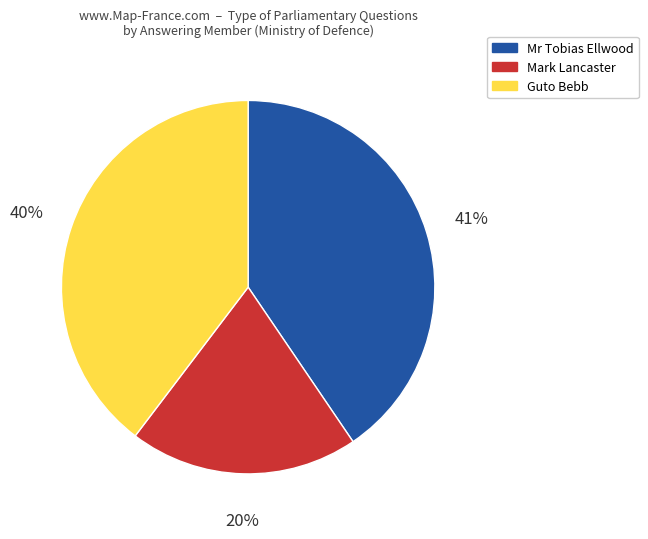

Is there a majority slice in this chart?

No